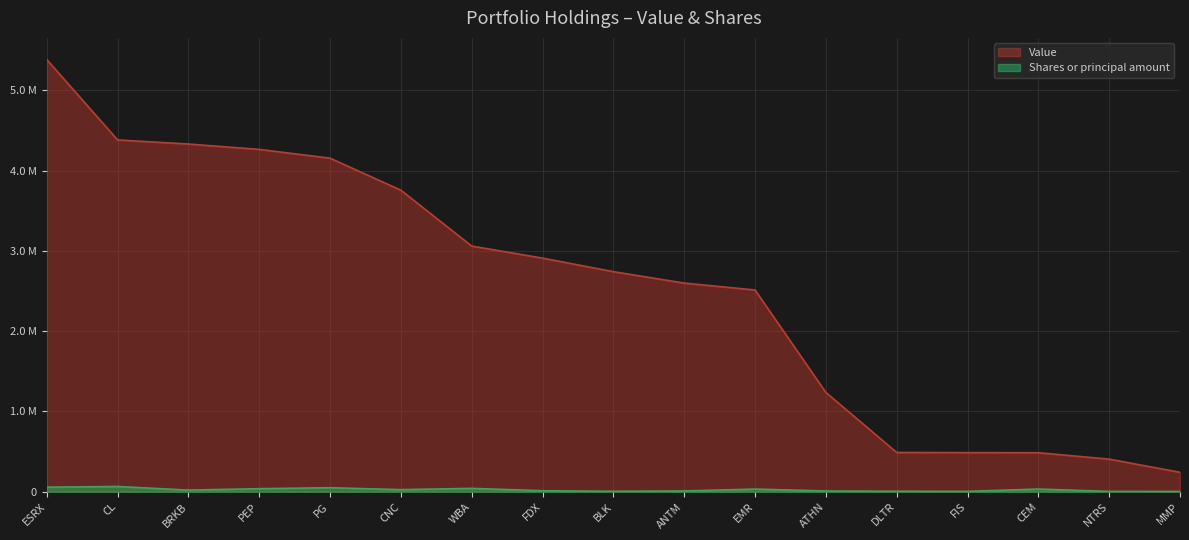

True or false: Shares or principal amount and Value cross at least once.

False